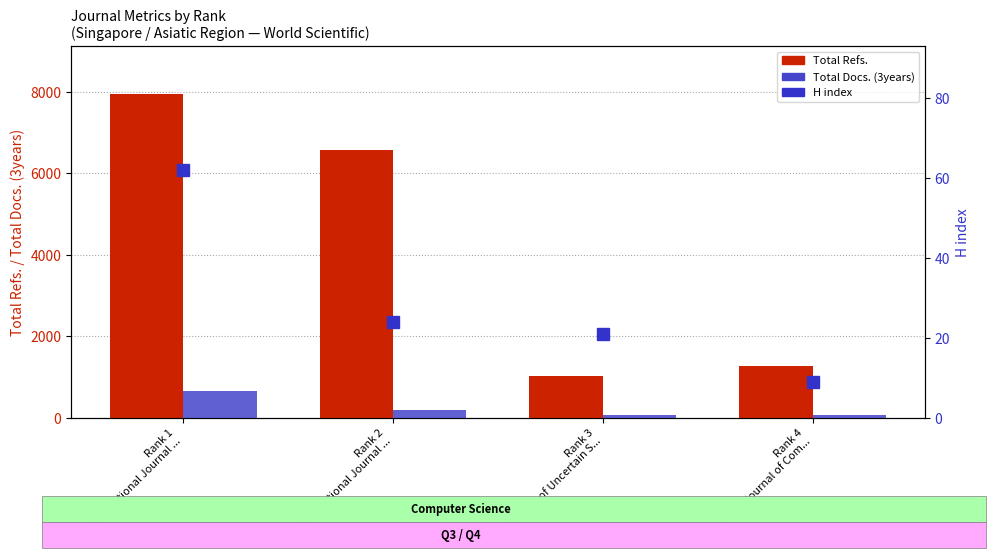

Reading left to right, transcribe all the data shown in this chart.

Total Refs.: 7930	6565	1023	1273
Total Docs. (3years): 663	193	59	78
H index: 62	24	21	9